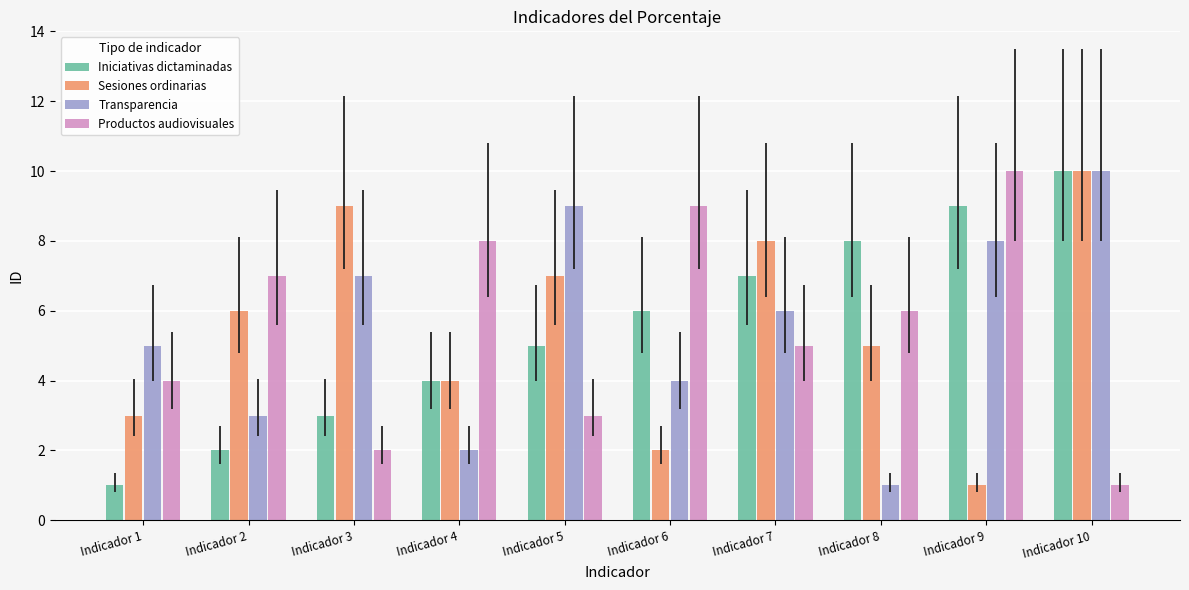

How many categories are shown in the chart?

10